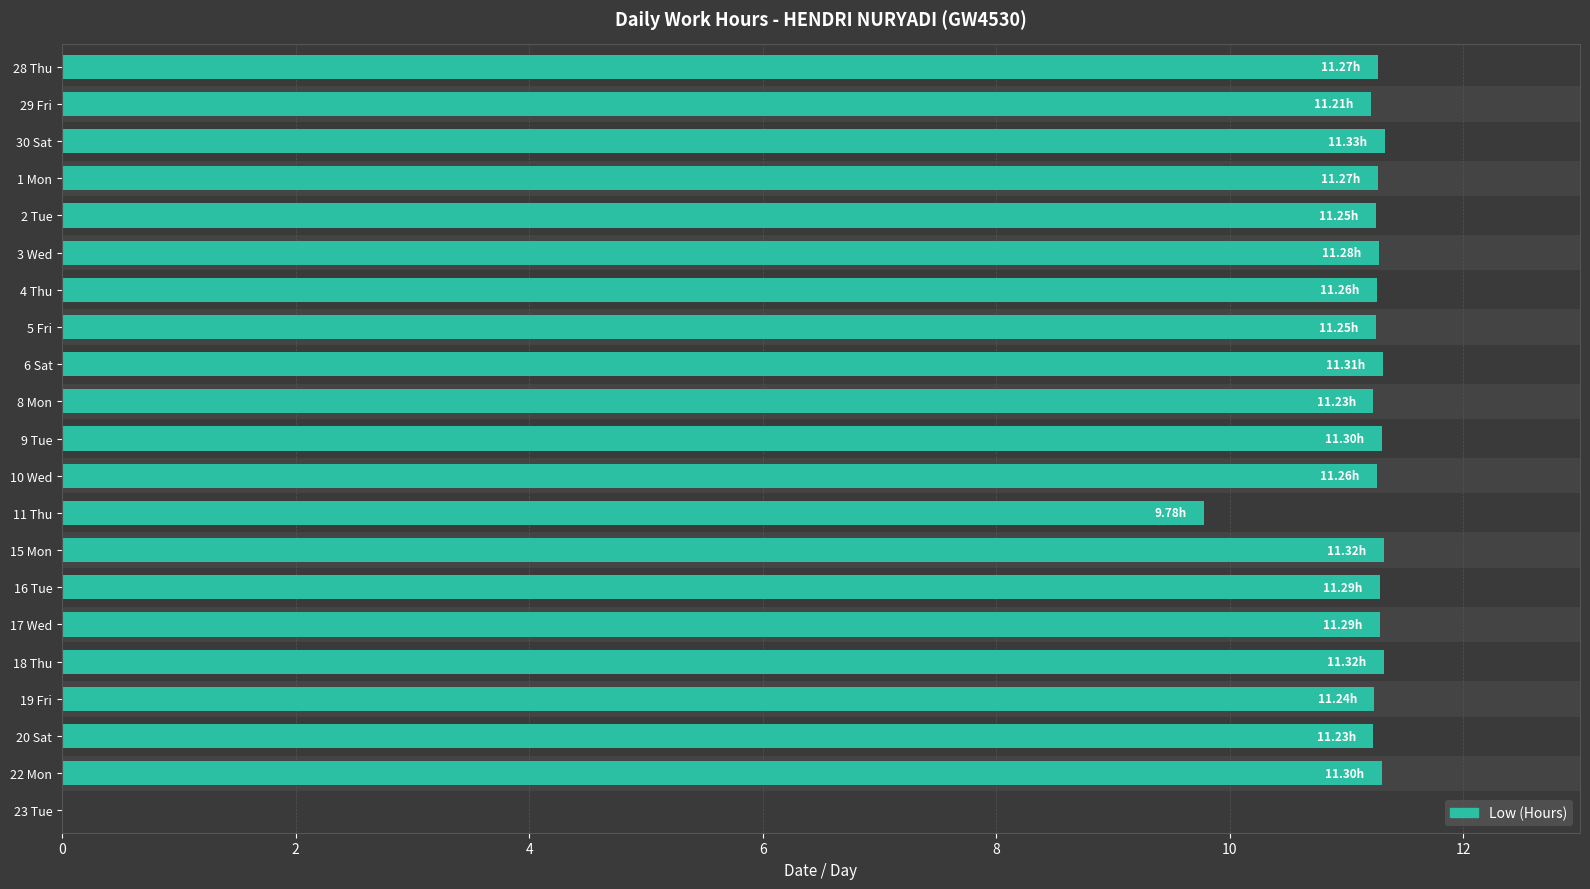

What is the label of the 5th bar from the right?

18 Thu